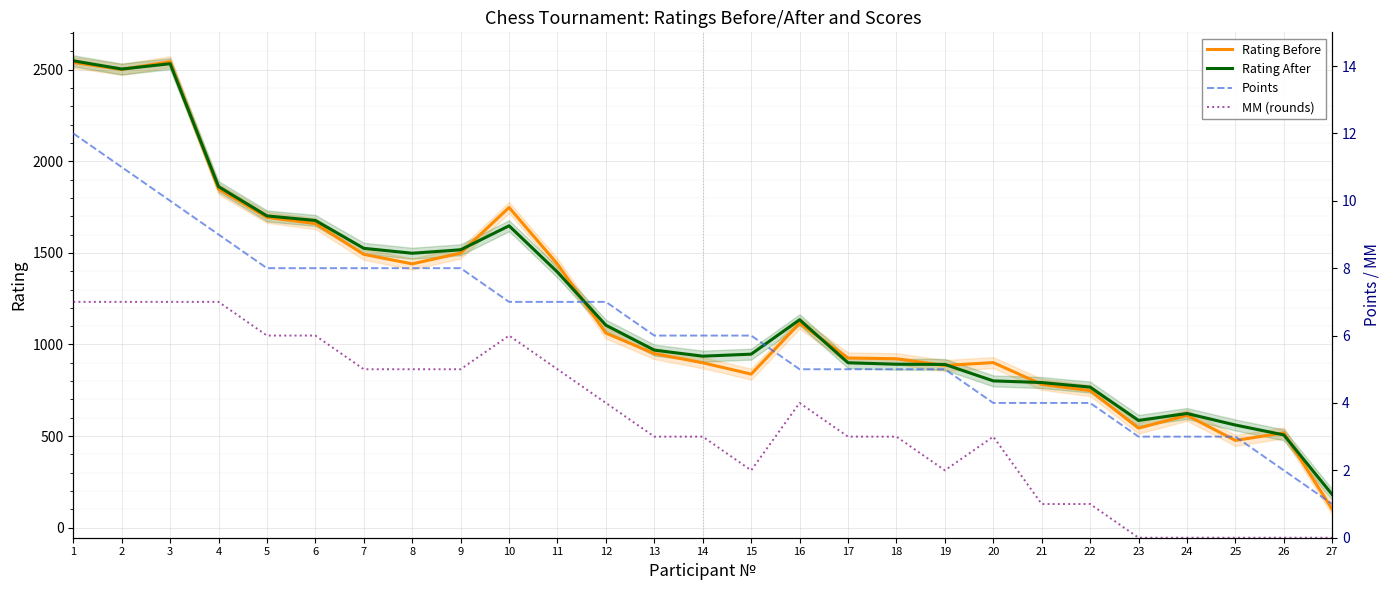

What are all the series names shown in the legend?

Rating Before, Rating After, Points, MM (rounds)